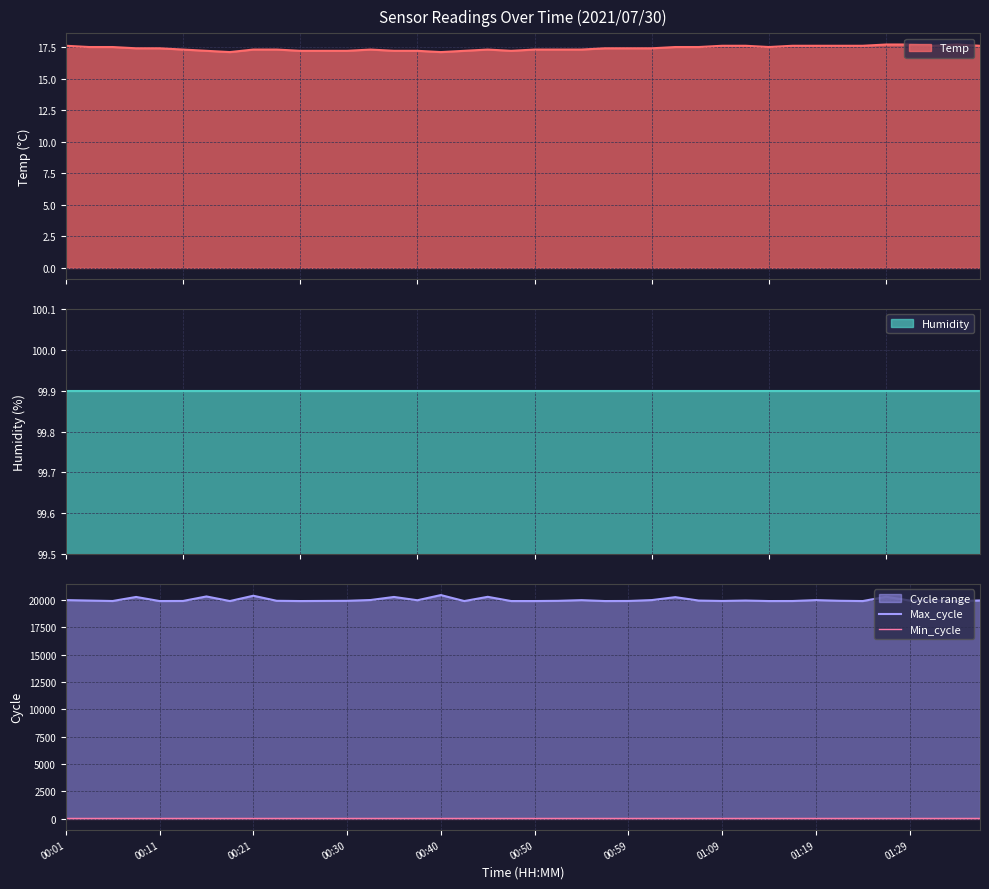

At how many categories does at least one series exceed 10161?

40